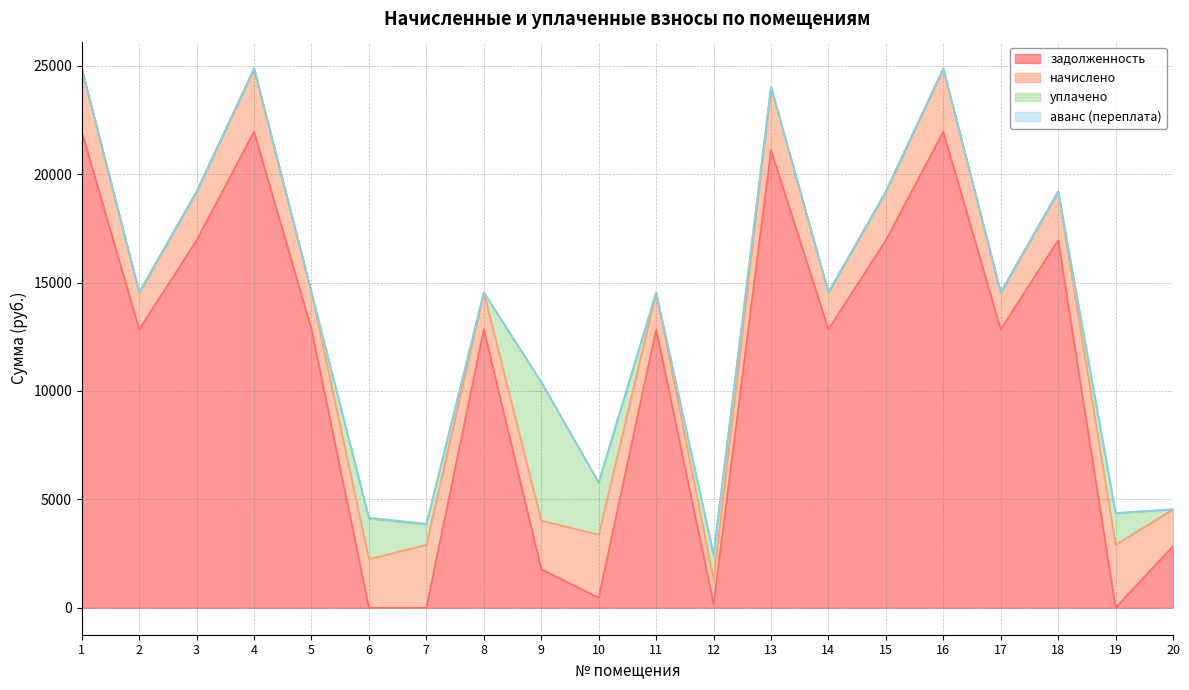

What is the total value across all series at 18?

19194.1